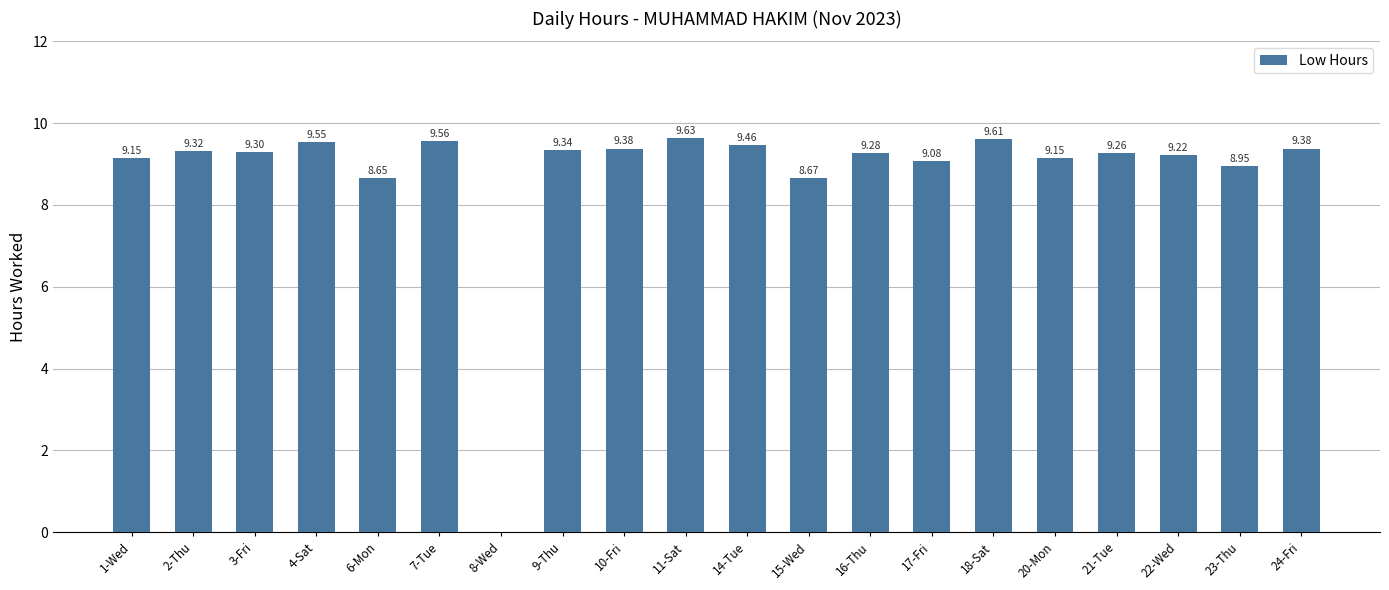

What is the sum of the values at 18-Sat and 6-Mon?

18.3